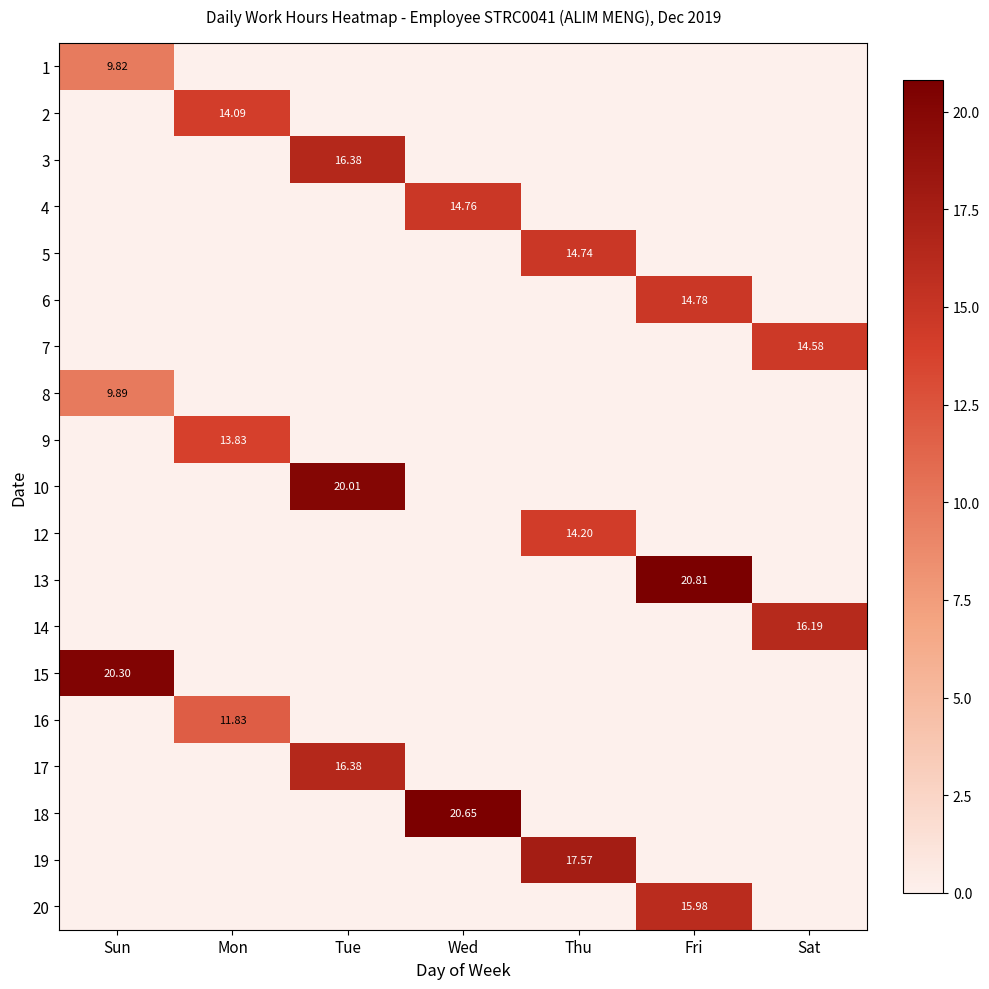

True or false: 16 has a value of 0.0 at Fri.

True